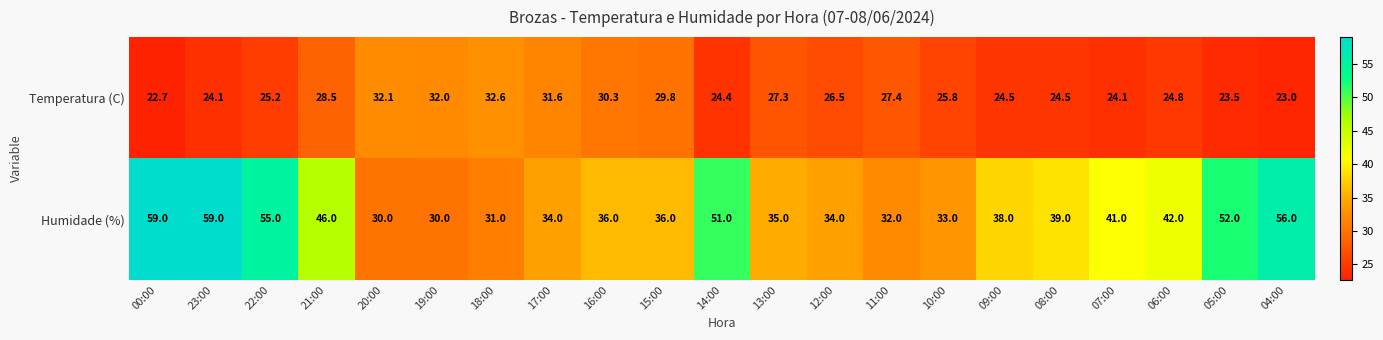

How many categories are shown in the chart?

21